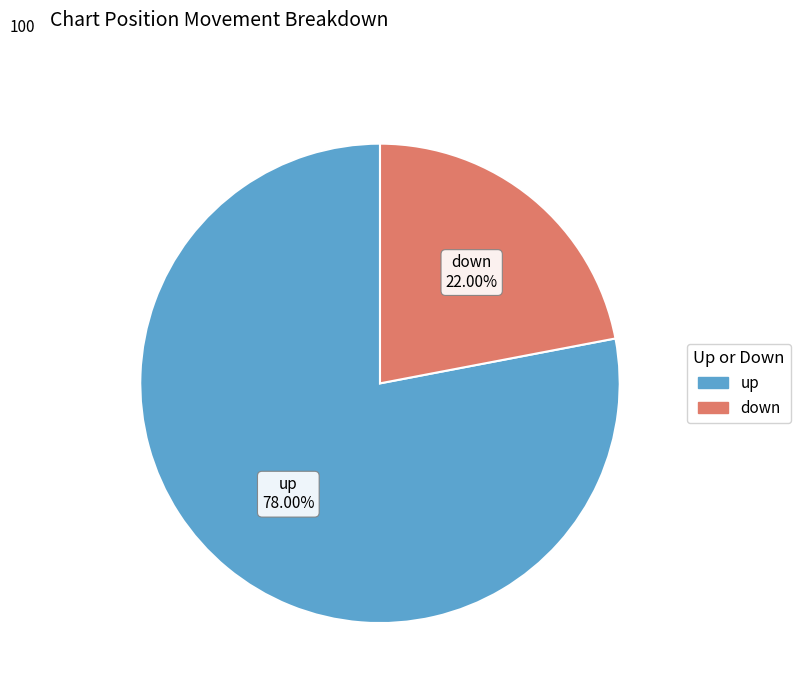

What is the ratio of the value at up to the value at down?

3.5